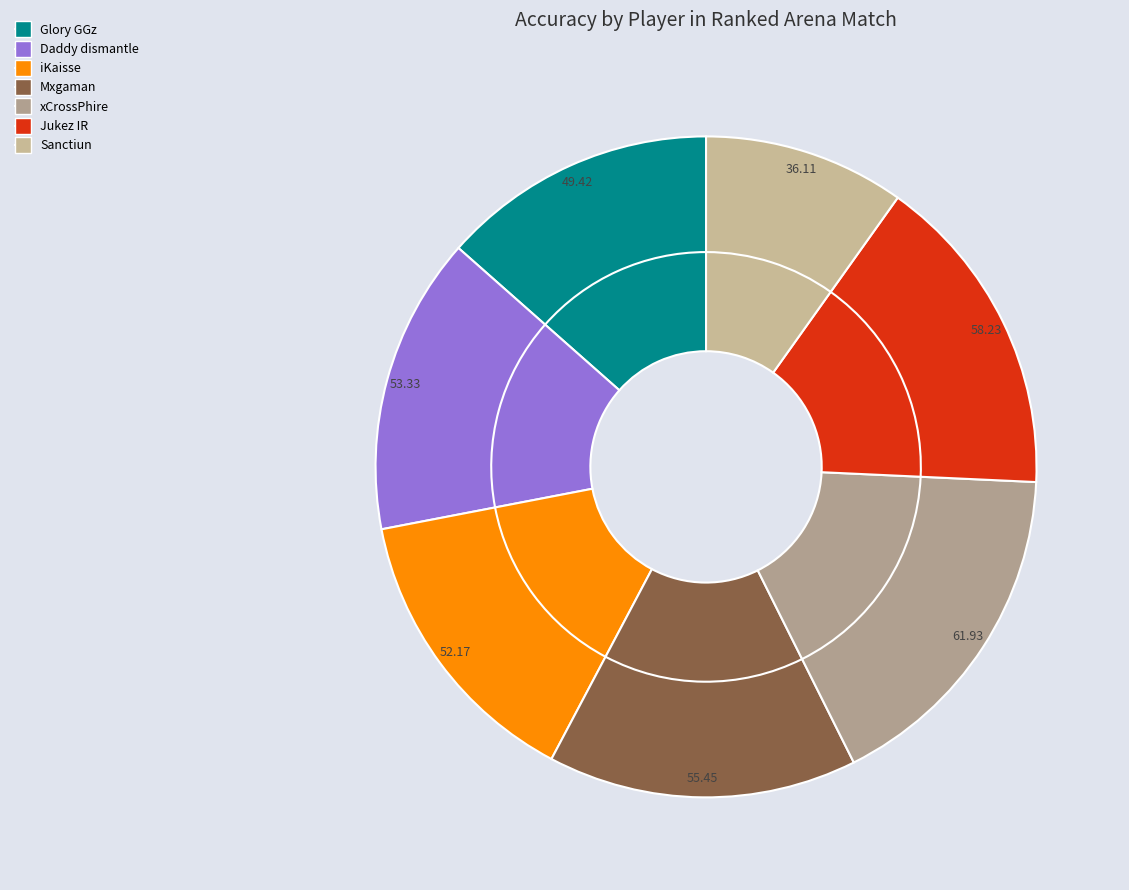

Which has a higher value, Glory GGz or Mxgaman?

Mxgaman